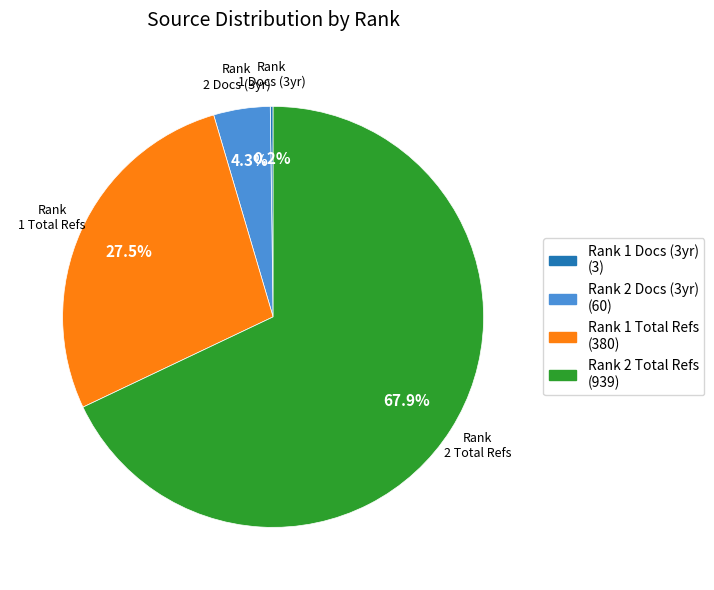

Is there any slice that represents more than half of the pie?

Yes